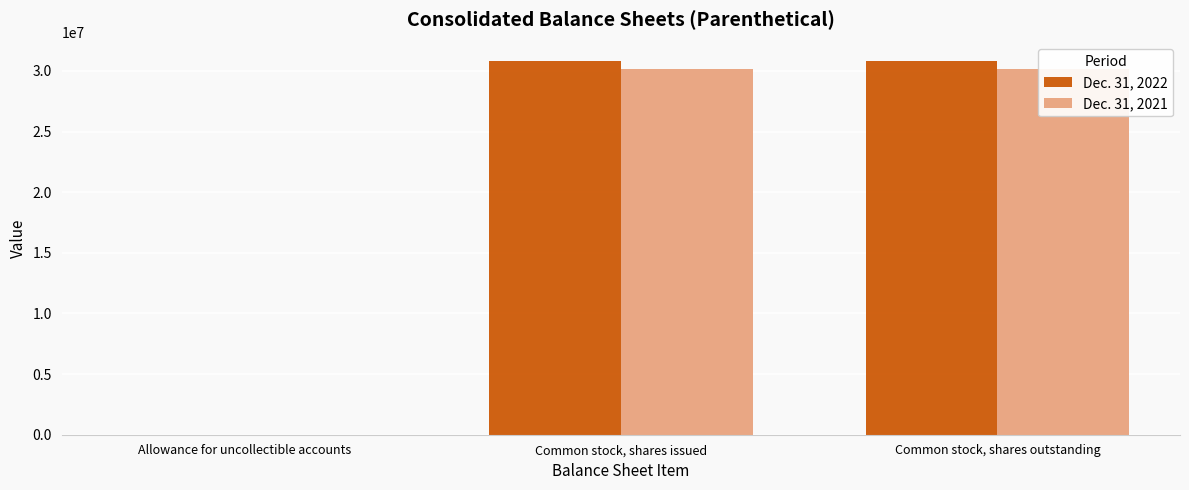

Count the number of data series in this chart.

2